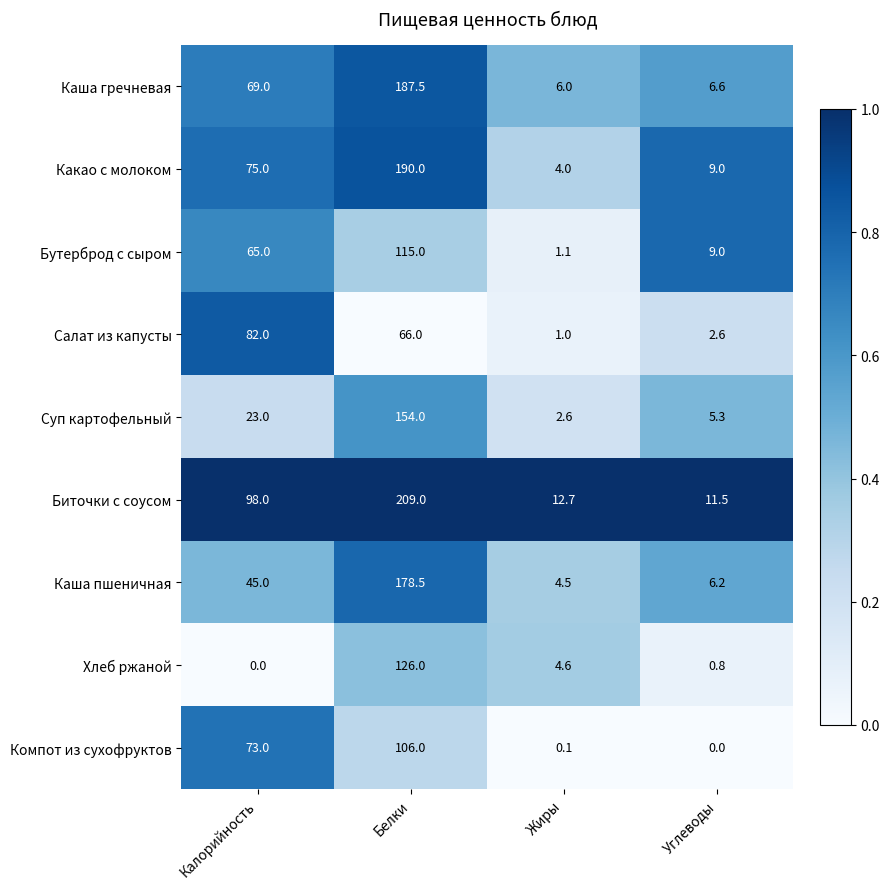

At how many categories does at least one series exceed 0?

4